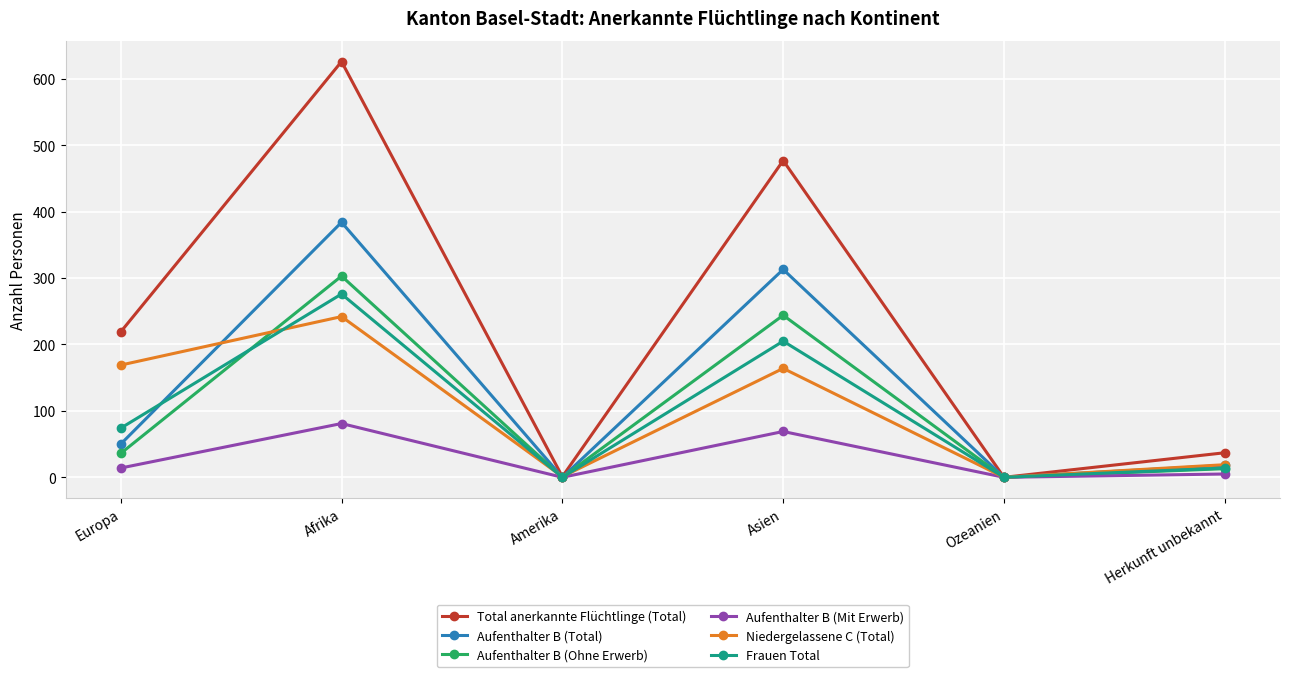

Which series has the largest range (max minus min)?

Total anerkannte Flüchtlinge (Total)